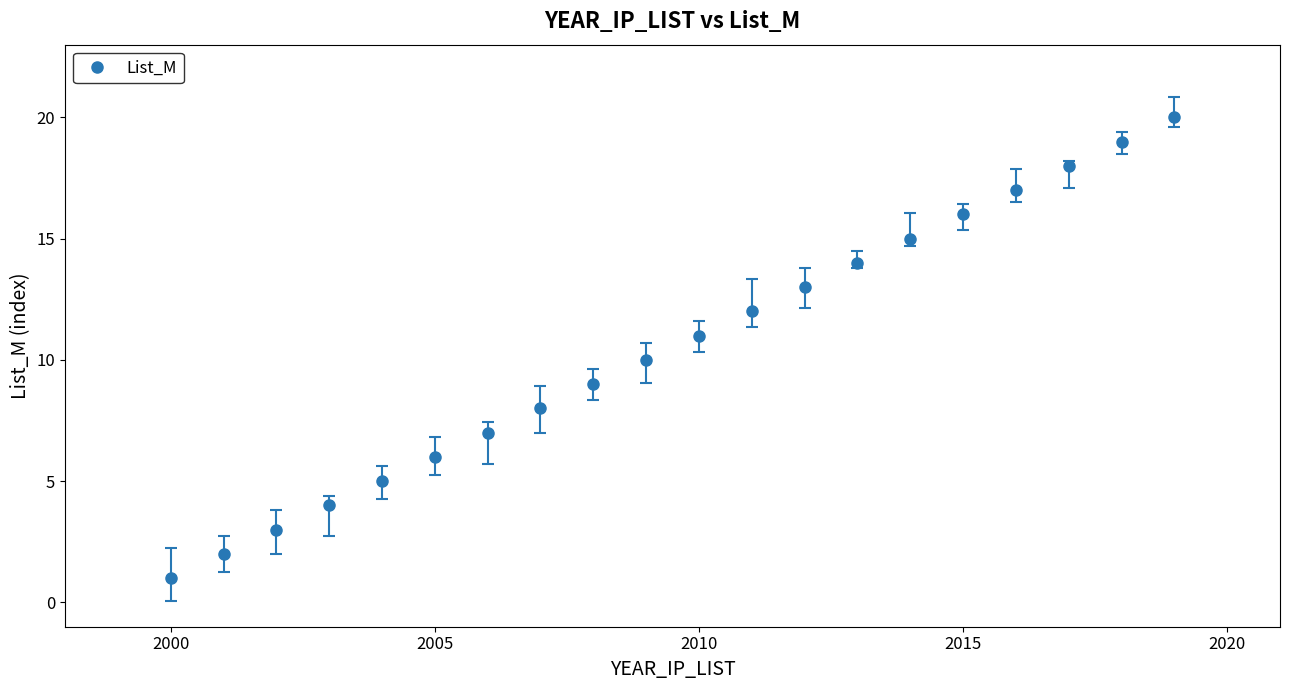

What is the maximum value shown in the chart?

20